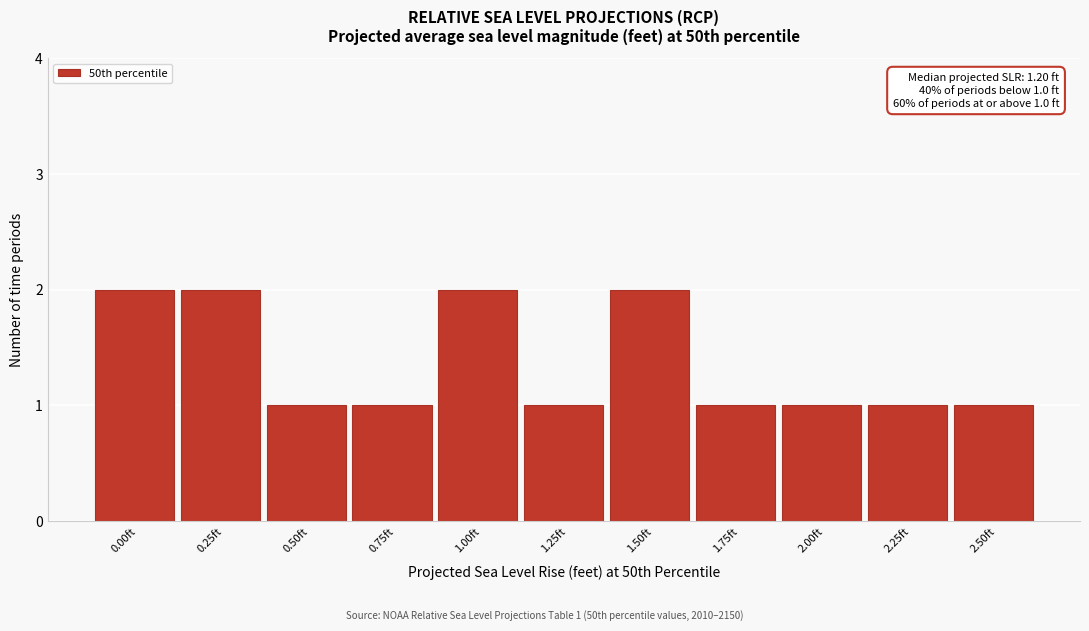

Reading left to right, transcribe all the data shown in this chart.

2	2	1	1	2	1	2	1	1	1	1